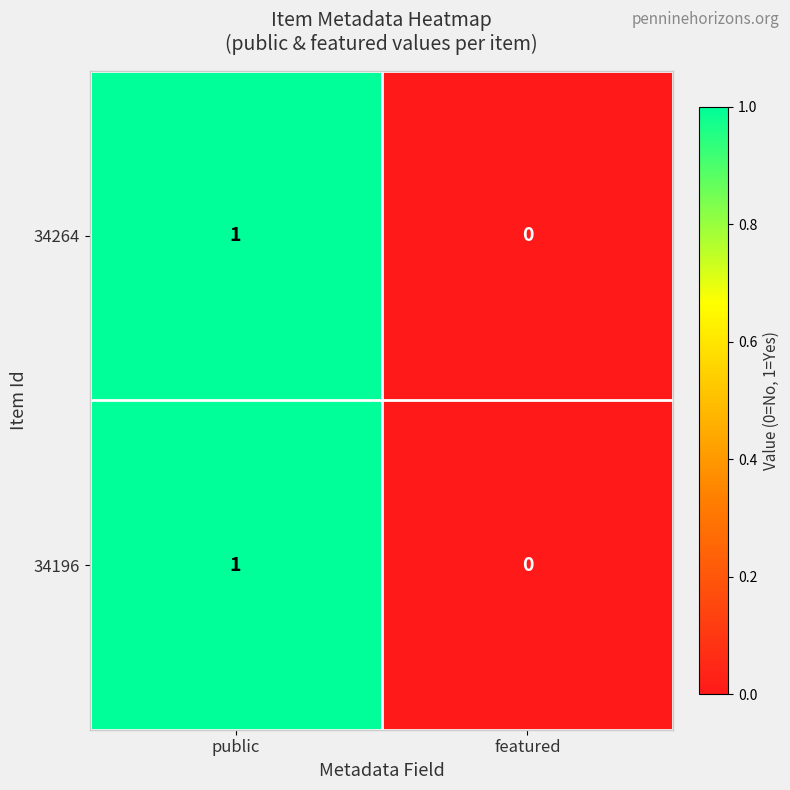

At which label is 34264 closest to 0?

featured